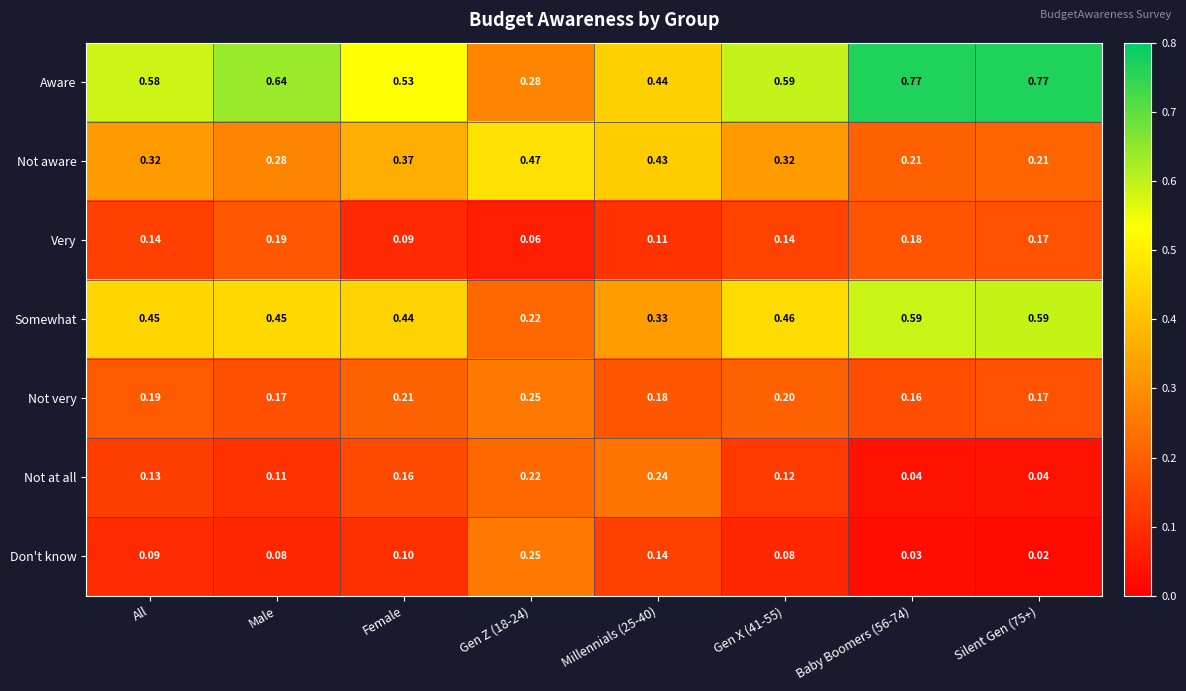

Which series has the widest spread of values?

Aware